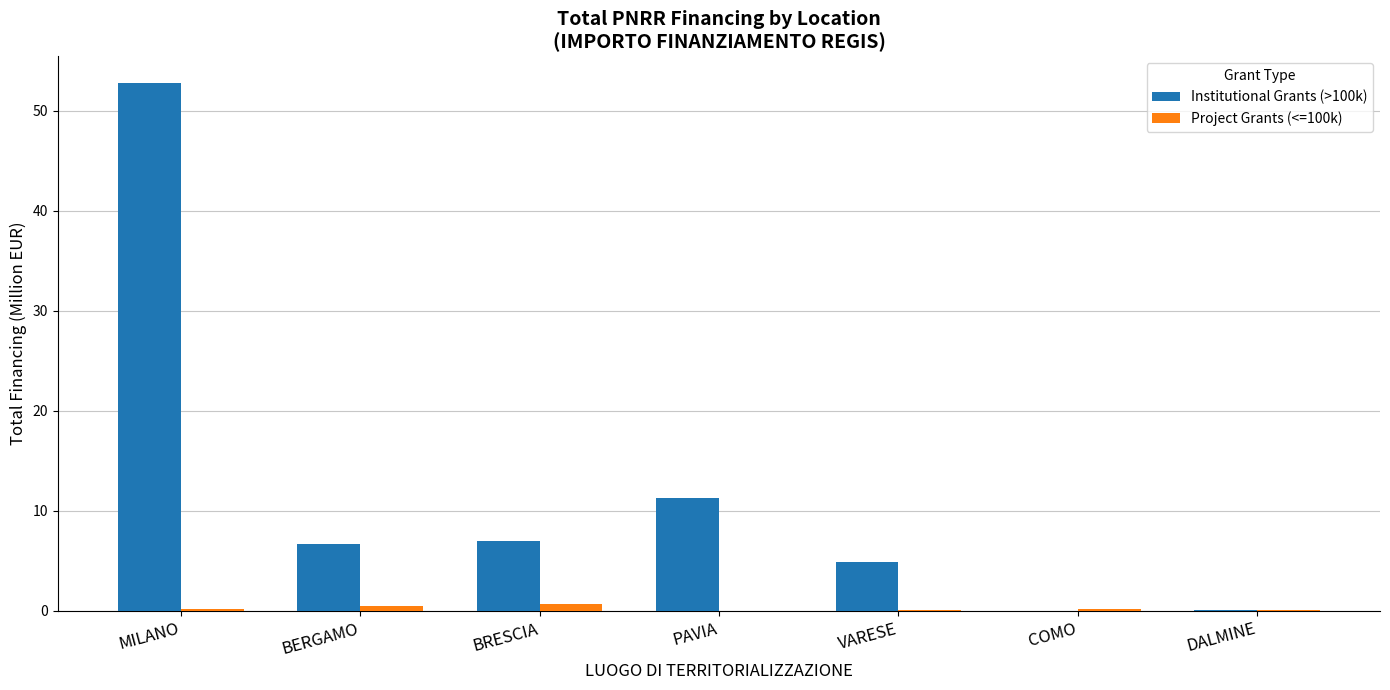

What value does the Institutional Grants (>100k) series have at VARESE?

4.9